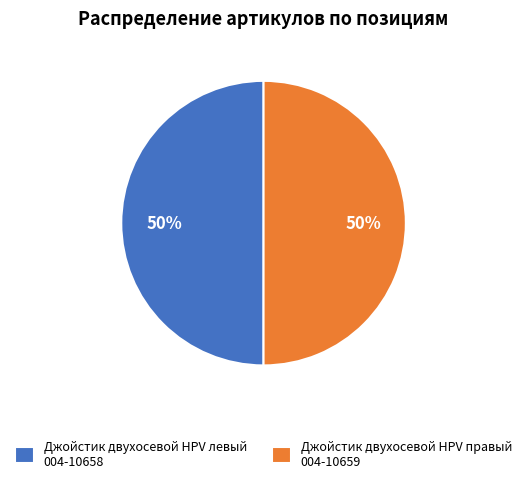

How many segments does this pie chart have?

2